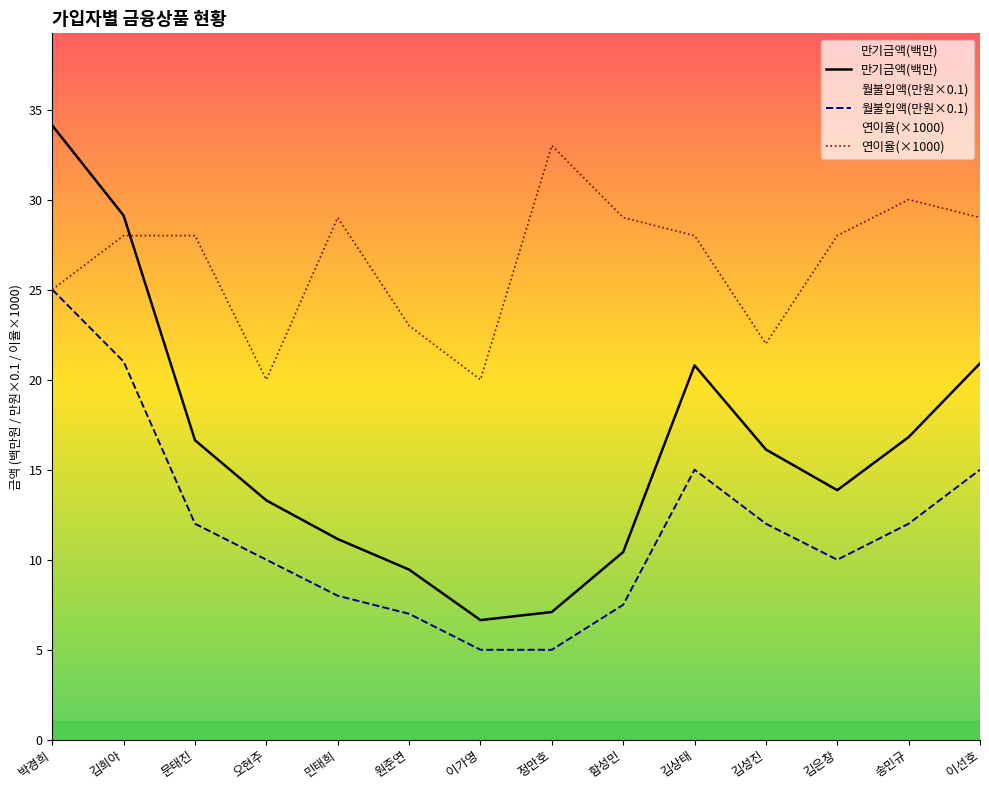

True or false: 만기금액(백만) and 월불입액(만원×0.1) cross at least once.

False